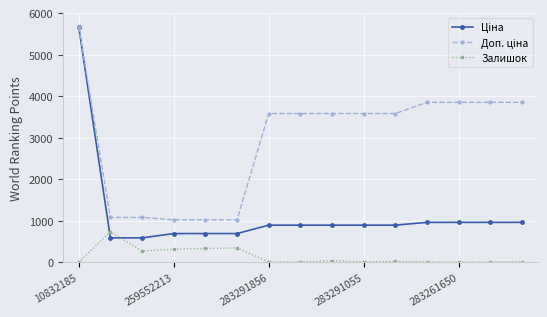

How many lines are shown in the chart?

3